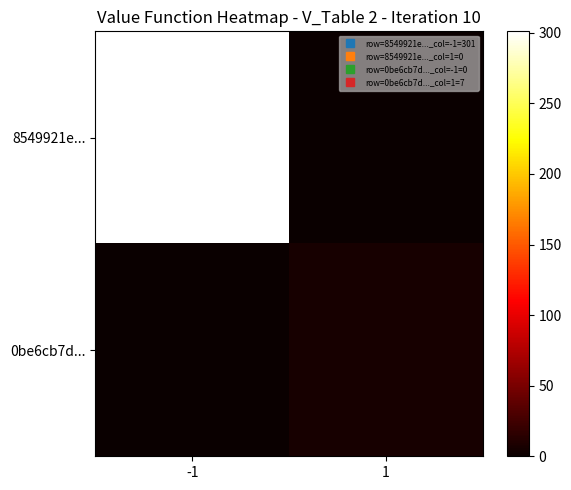

At how many categories does at least one series exceed 156?

1